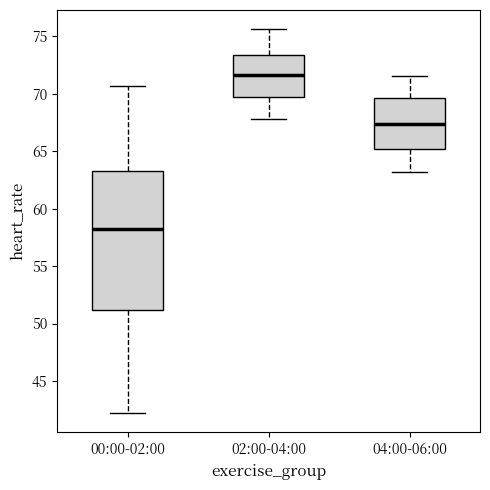

Reading left to right, transcribe this box plot: for each box, give where its median line is, the range the box spans, and where its two whiskers end, as read against the y-axis. The values are not printed on the chart, so give them approximately, as read against the axis.

00:00-02:00: median 58.5, box 51.0 to 63.5, whiskers 42.0 to 70.5
02:00-04:00: median 71.5, box 69.5 to 73.5, whiskers 68.0 to 75.5
04:00-06:00: median 67.5, box 65.0 to 69.5, whiskers 63.0 to 71.5